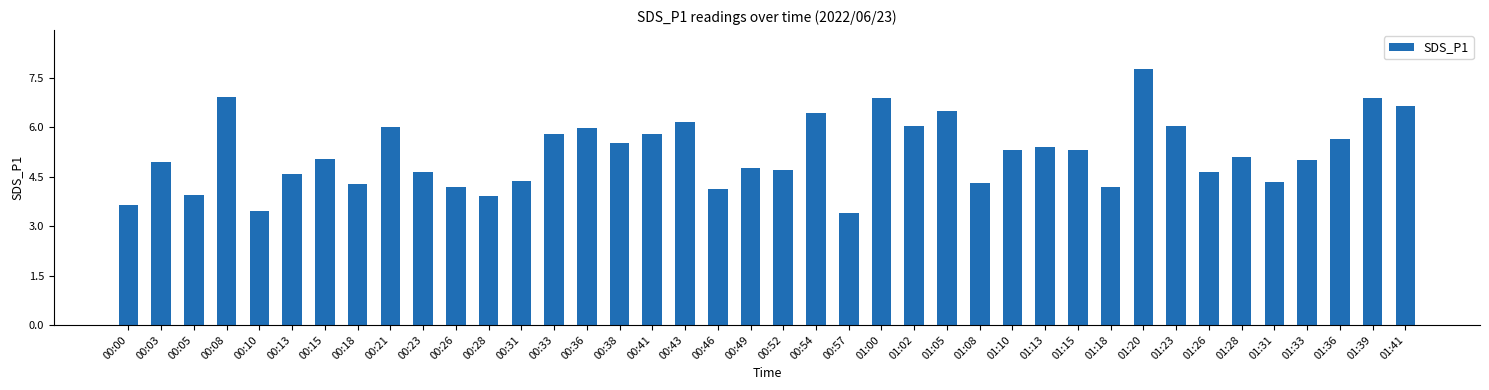

What is the sum of all values?

208.7